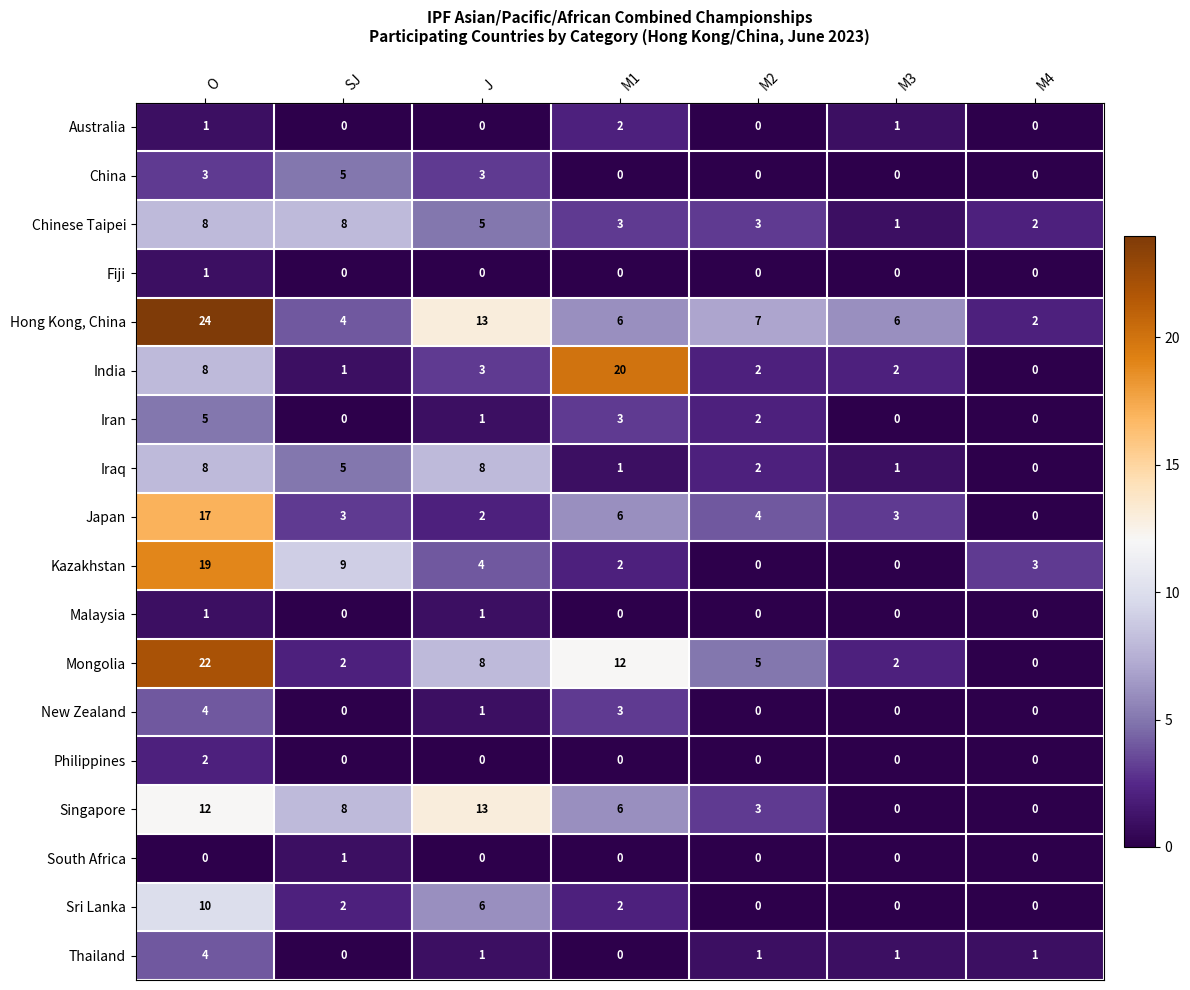

What is the difference between the second highest and second lowest values in the New Zealand series?

3